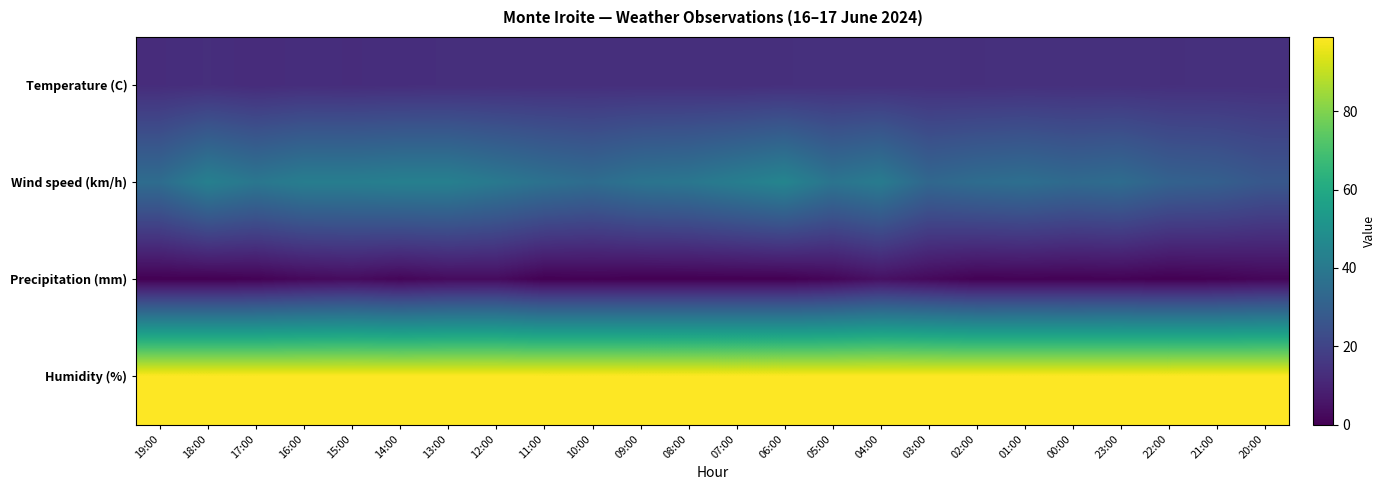

Rank the series at 00:00 from lowest to highest value.

Precipitation (mm), Temperature (C), Wind speed (km/h), Humidity (%)